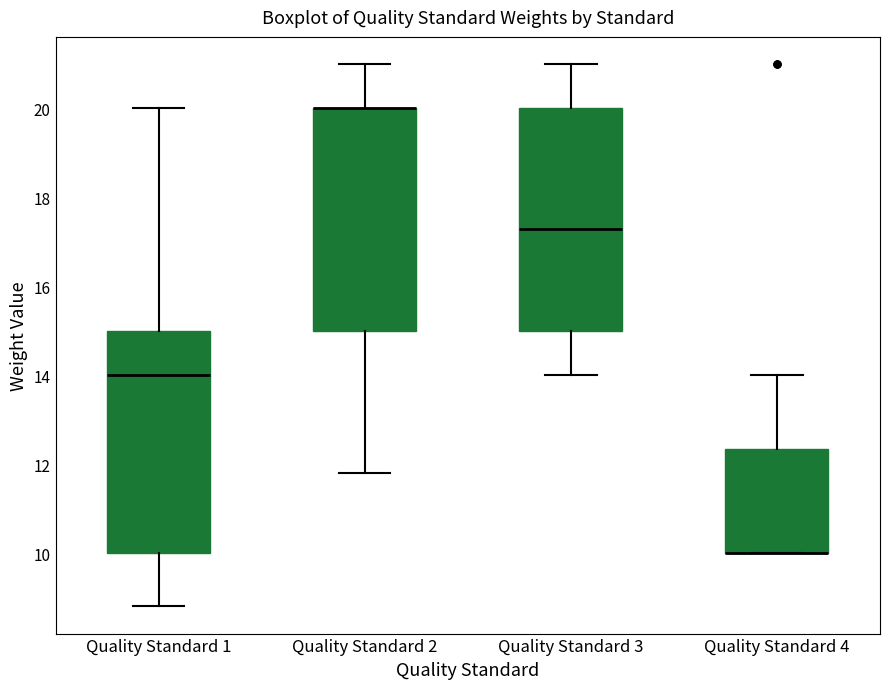

Reading left to right, read every box against the y-axis: the position of its median line, the range the box covers, and the ends of its whiskers. The values are not printed on the chart, so give them approximately, as read against the axis.

Quality Standard 1: median 14.0, box 10.0 to 15.0, whiskers 8.8 to 20.0
Quality Standard 2: median 20.0 (drawn on the box's upper edge), box 15.0 to 20.0, whiskers 11.8 to 21.0
Quality Standard 3: median 17.4, box 15.0 to 20.0, whiskers 14.0 to 21.0
Quality Standard 4: median 10.0 (drawn on the box's lower edge), box 10.0 to 12.4, whiskers 10.0 to 14.0